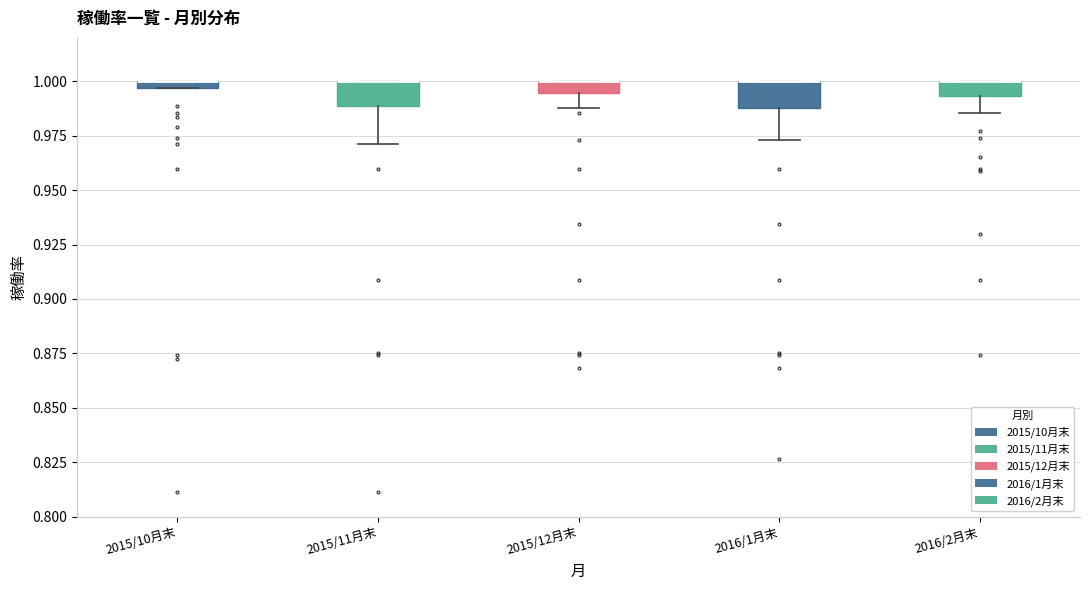

Where does the lower whisker of the box for 2015/12月末 end on the y-axis? The values are not printed on the chart, so give them approximately, as read against the axis.

0.990